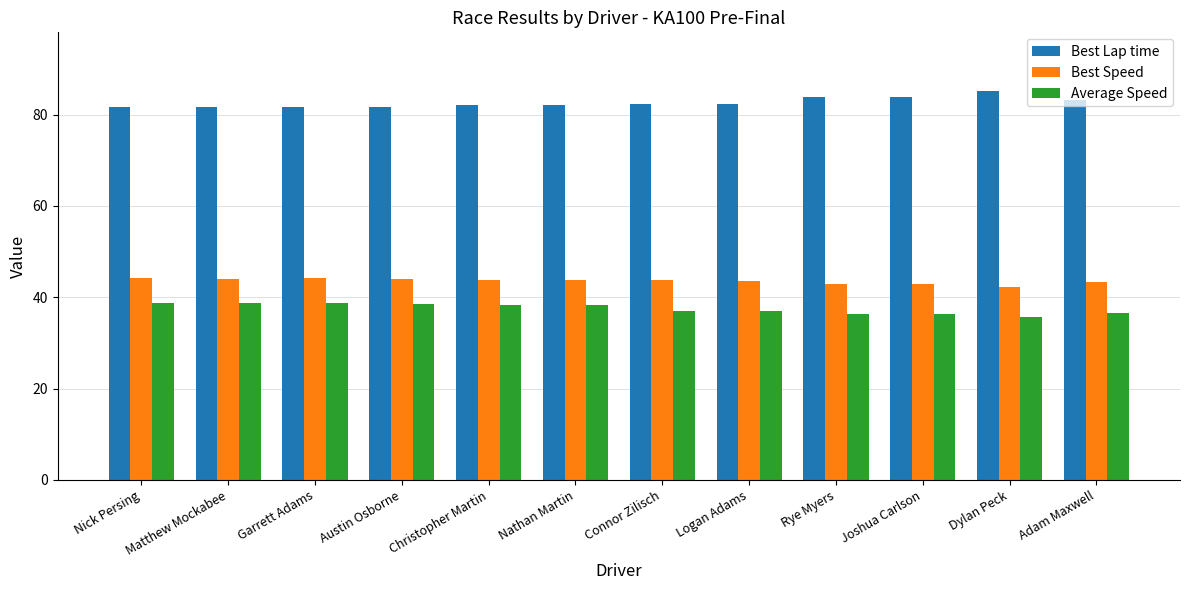

The Best Lap time series shows 47.0 at Garrett Adams. True or false?

False